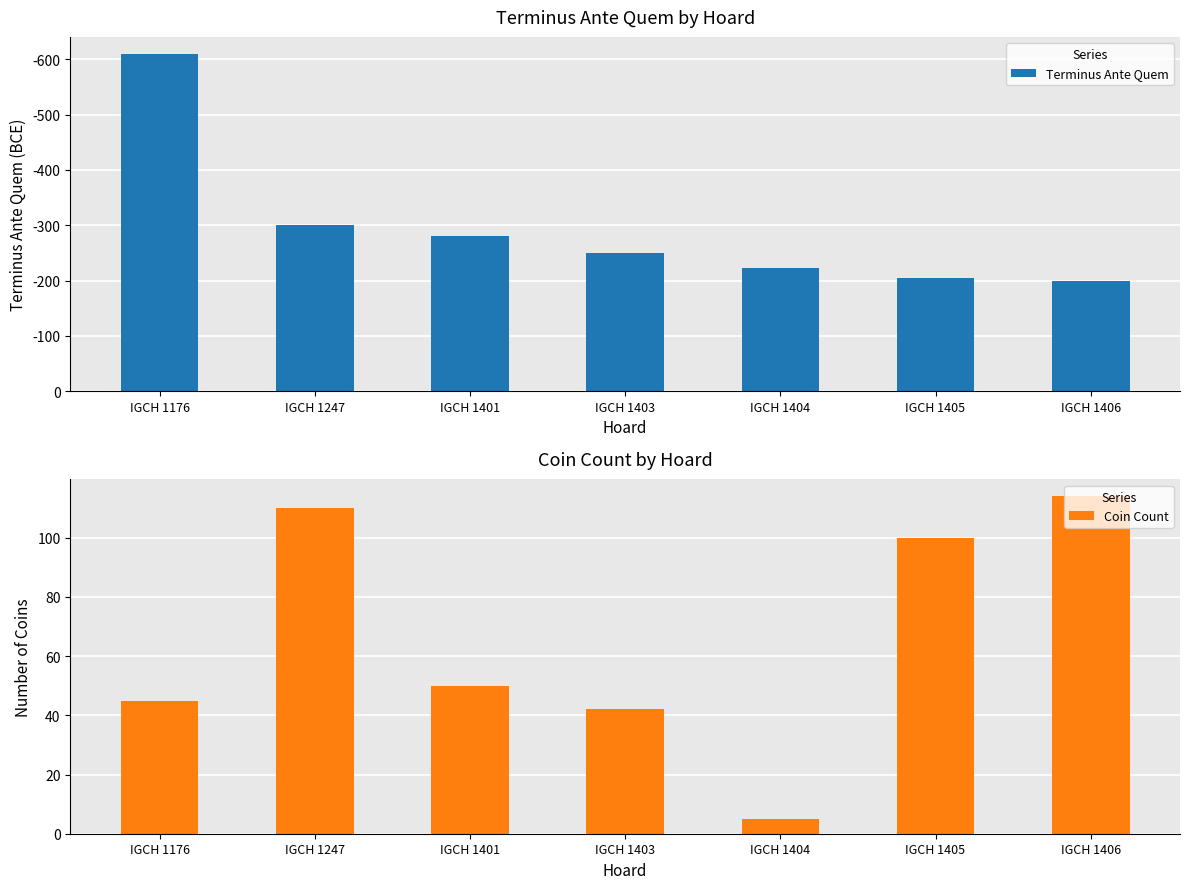

How many bars are there in total?

14